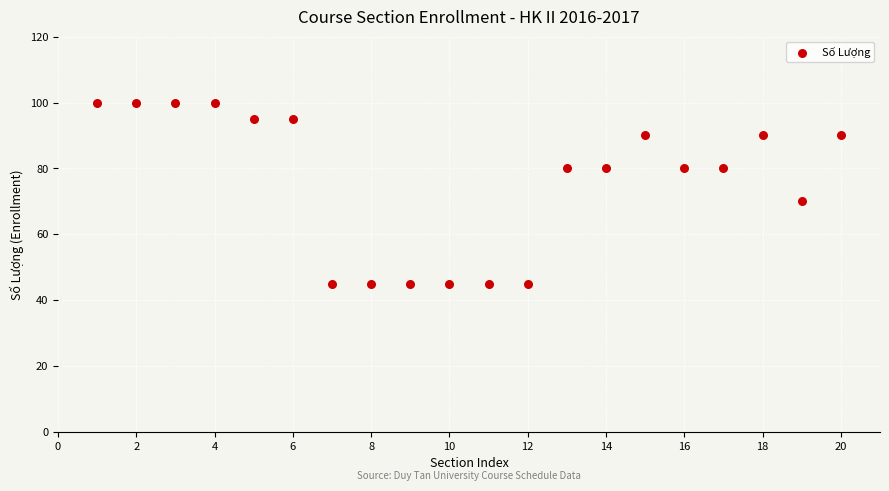

What Y value in the scatter plot is closest to 72?

70